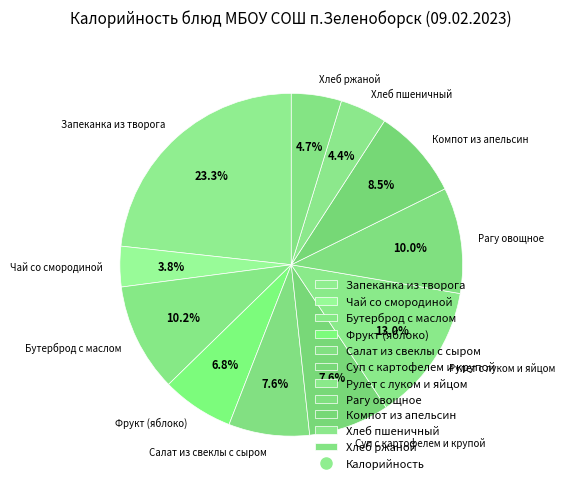

What is the ratio of the value at Компот из апельсин to the value at Суп с картофелем и крупой?

1.1